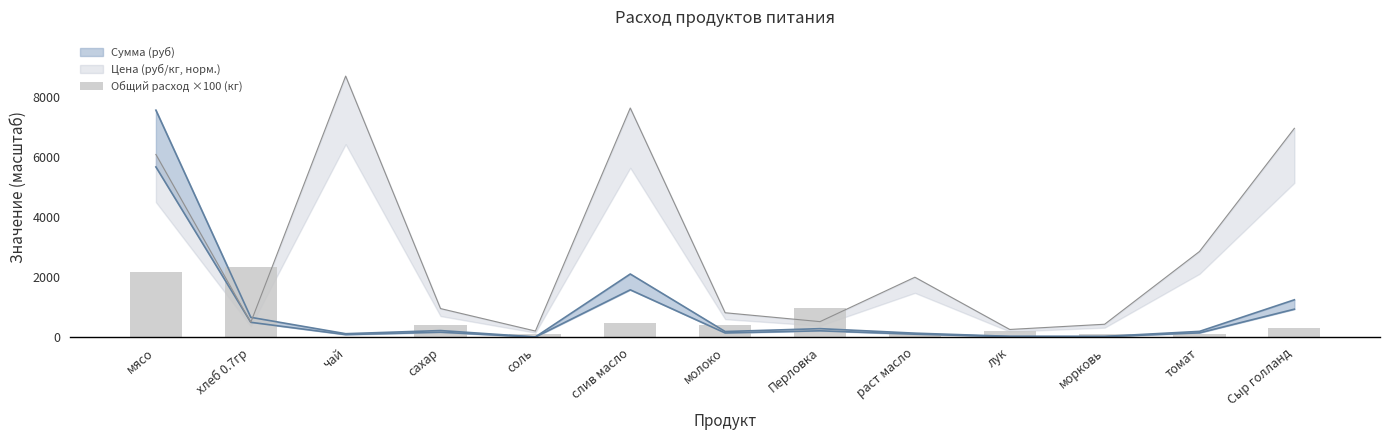

Does the chart contain any negative values?

No